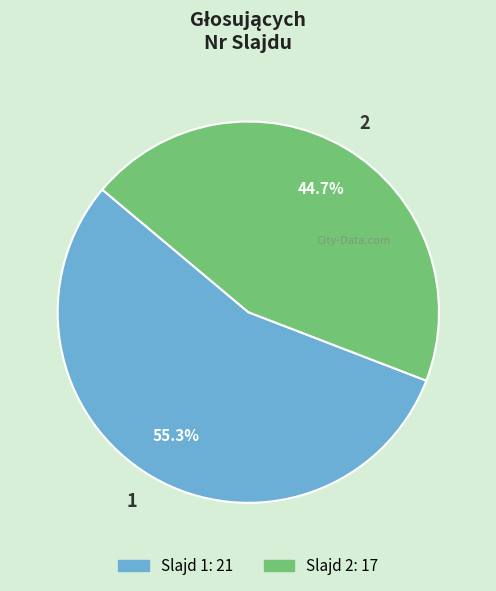

What is the total percentage of 2 and 1?

100.0%